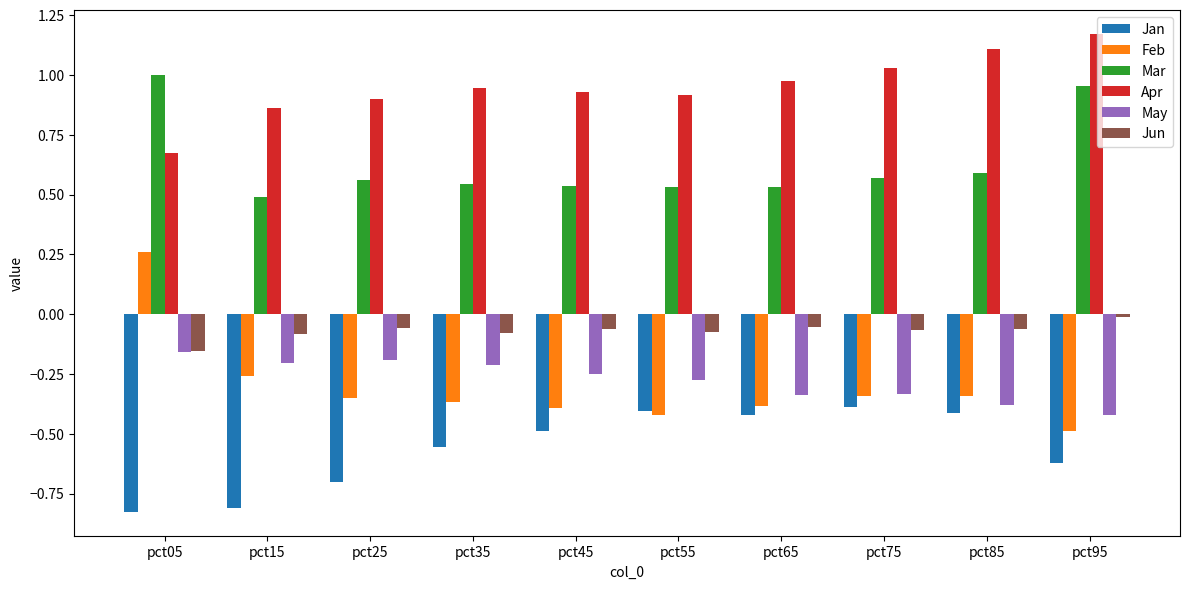

Which series has the largest range (max minus min)?

Feb